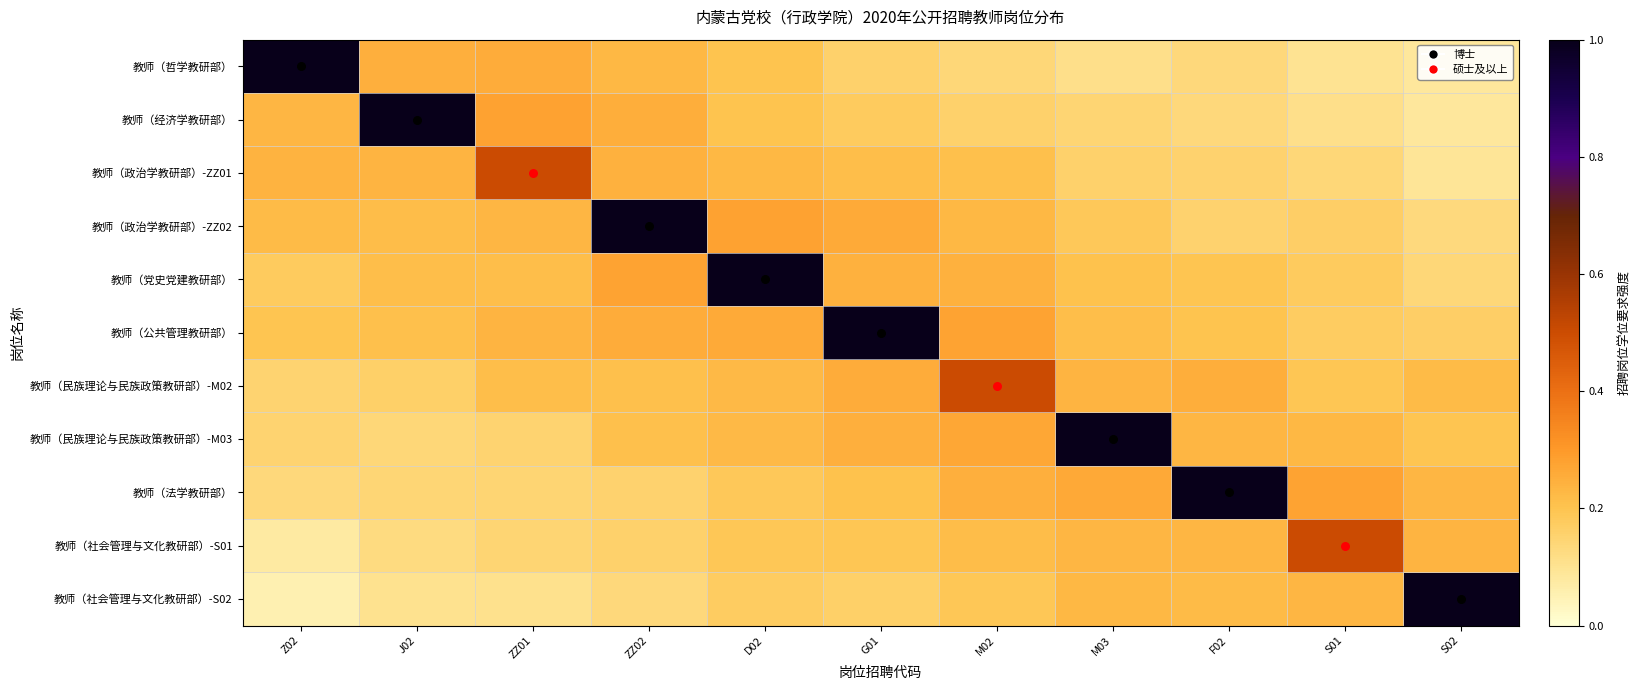

Reading left to right, transcribe all the data shown in this chart.

教师（哲学教研部）: Z02=1.0	J02=0.2	ZZ01=0.3	ZZ02=0.2	D02=0.2	G01=0.2	M02=0.1	M03=0.1	F02=0.1	S01=0.1	S02=0.1
教师（经济学教研部）: Z02=0.2	J02=1.0	ZZ01=0.3	ZZ02=0.3	D02=0.2	G01=0.2	M02=0.2	M03=0.1	F02=0.1	S01=0.1	S02=0.1
教师（政治学教研部）-ZZ01: Z02=0.2	J02=0.2	ZZ01=0.5	ZZ02=0.2	D02=0.2	G01=0.2	M02=0.2	M03=0.2	F02=0.2	S01=0.1	S02=0.1
教师（政治学教研部）-ZZ02: Z02=0.2	J02=0.2	ZZ01=0.2	ZZ02=1.0	D02=0.3	G01=0.3	M02=0.2	M03=0.2	F02=0.2	S01=0.2	S02=0.1
教师（党史党建教研部）: Z02=0.2	J02=0.2	ZZ01=0.2	ZZ02=0.3	D02=1.0	G01=0.2	M02=0.2	M03=0.2	F02=0.2	S01=0.2	S02=0.1
教师（公共管理教研部）: Z02=0.2	J02=0.2	ZZ01=0.2	ZZ02=0.3	D02=0.3	G01=1.0	M02=0.3	M03=0.2	F02=0.2	S01=0.2	S02=0.2
教师（民族理论与民族政策教研部）-M02: Z02=0.1	J02=0.2	ZZ01=0.2	ZZ02=0.2	D02=0.2	G01=0.3	M02=0.5	M03=0.2	F02=0.3	S01=0.2	S02=0.2
教师（民族理论与民族政策教研部）-M03: Z02=0.1	J02=0.1	ZZ01=0.2	ZZ02=0.2	D02=0.2	G01=0.2	M02=0.3	M03=1.0	F02=0.2	S01=0.2	S02=0.2
教师（法学教研部）: Z02=0.1	J02=0.1	ZZ01=0.1	ZZ02=0.2	D02=0.2	G01=0.2	M02=0.2	M03=0.3	F02=1.0	S01=0.3	S02=0.2
教师（社会管理与文化教研部）-S01: Z02=0.1	J02=0.1	ZZ01=0.1	ZZ02=0.2	D02=0.2	G01=0.2	M02=0.2	M03=0.2	F02=0.2	S01=0.5	S02=0.2
教师（社会管理与文化教研部）-S02: Z02=0.1	J02=0.1	ZZ01=0.1	ZZ02=0.1	D02=0.2	G01=0.2	M02=0.2	M03=0.2	F02=0.2	S01=0.2	S02=1.0